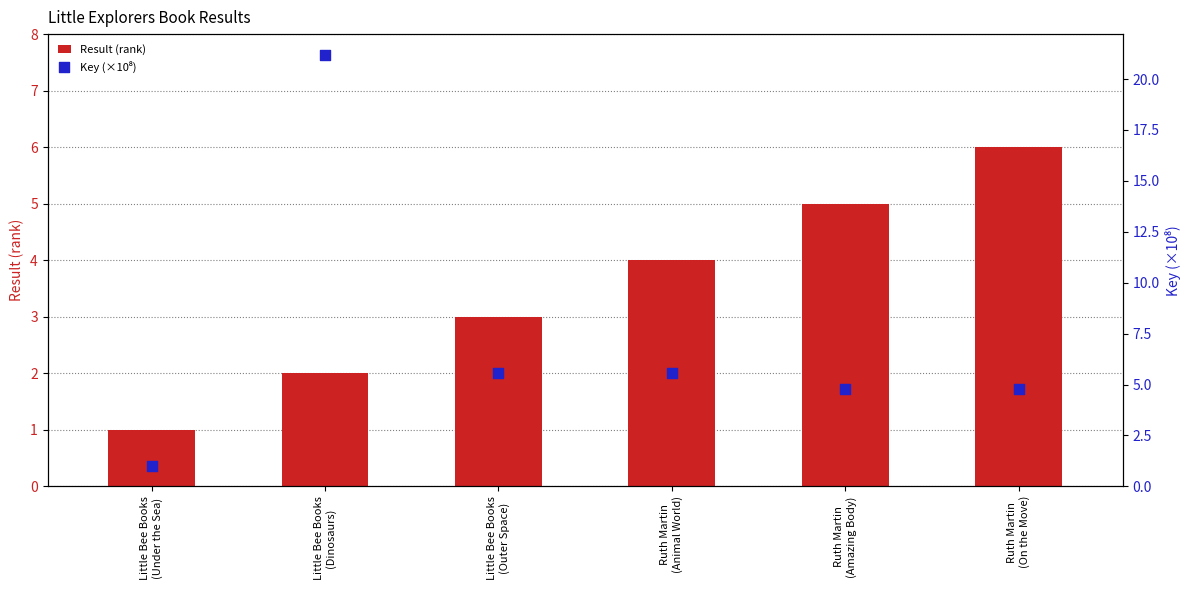

Which series has the largest total across all categories?

Key (×10⁸)